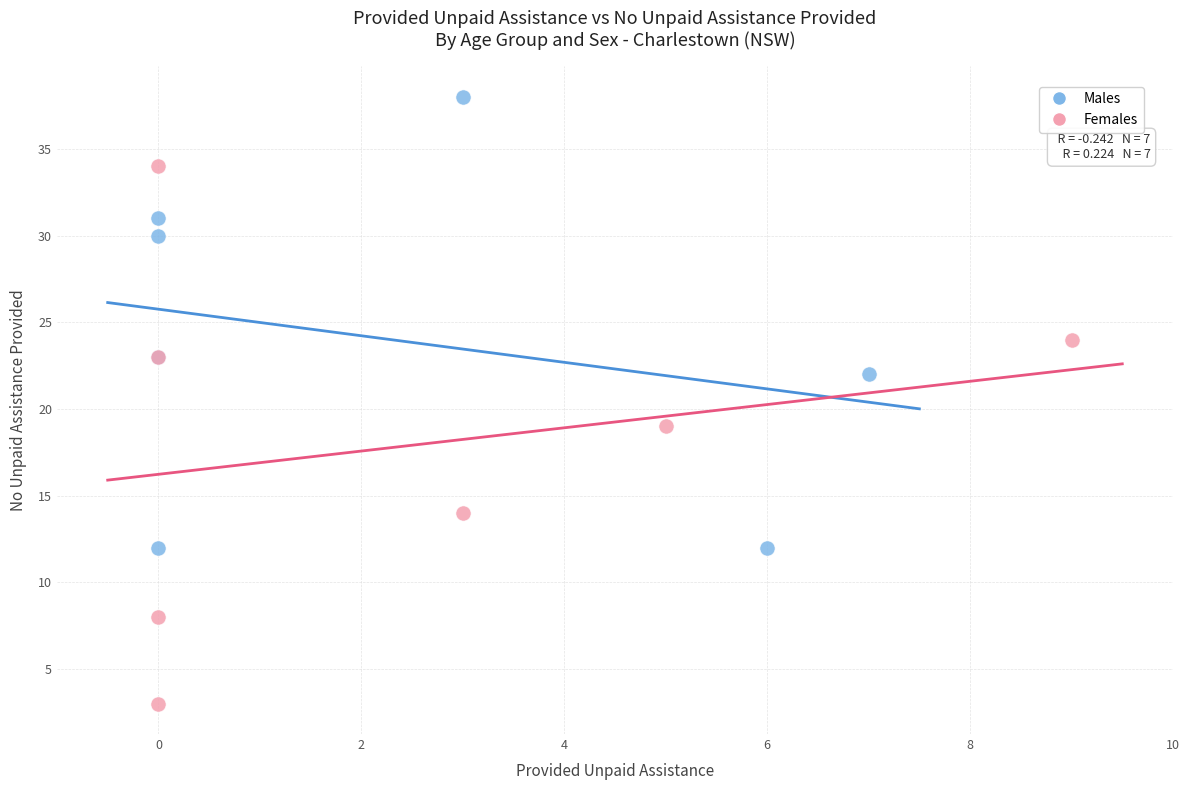

What are all the series names shown in the legend?

Males, Females